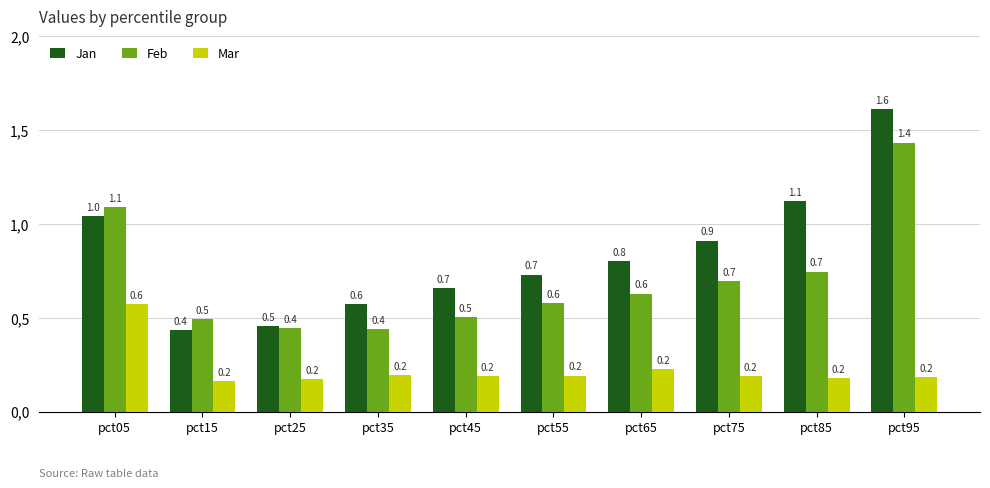

Where is Mar nearest to the value 0?

pct15